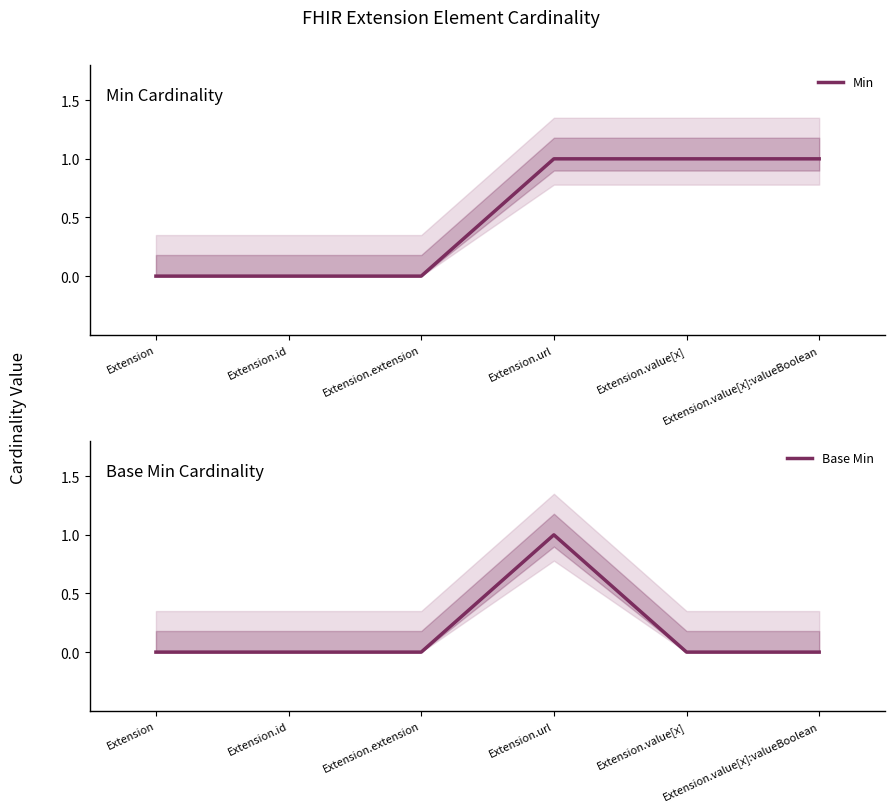

Where is the first local maximum for Base Min?

Extension.url